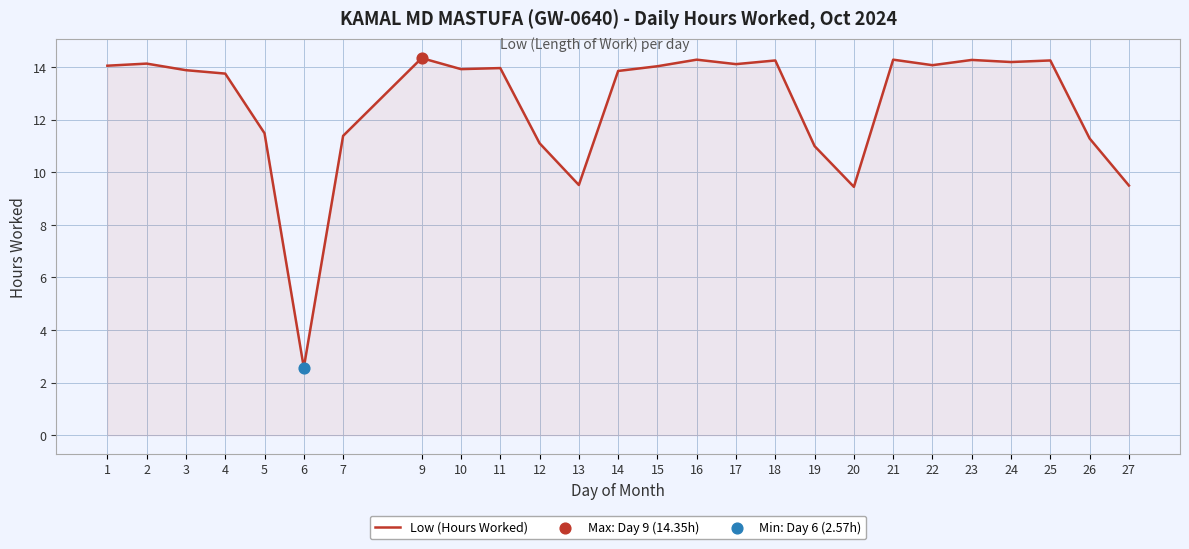

Approximately how many times larger is the value at 12 compared to 25?

0.8